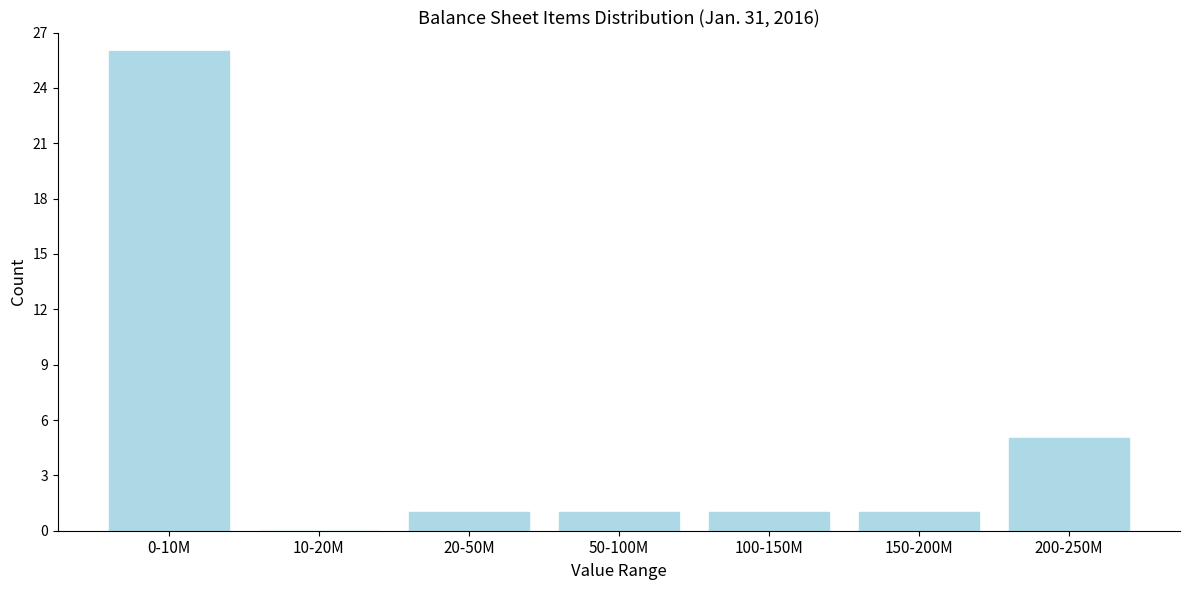

Reading right to left, transcribe all the data shown in this chart.

200-250M=5	150-200M=1	100-150M=1	50-100M=1	20-50M=1	10-20M=0	0-10M=26